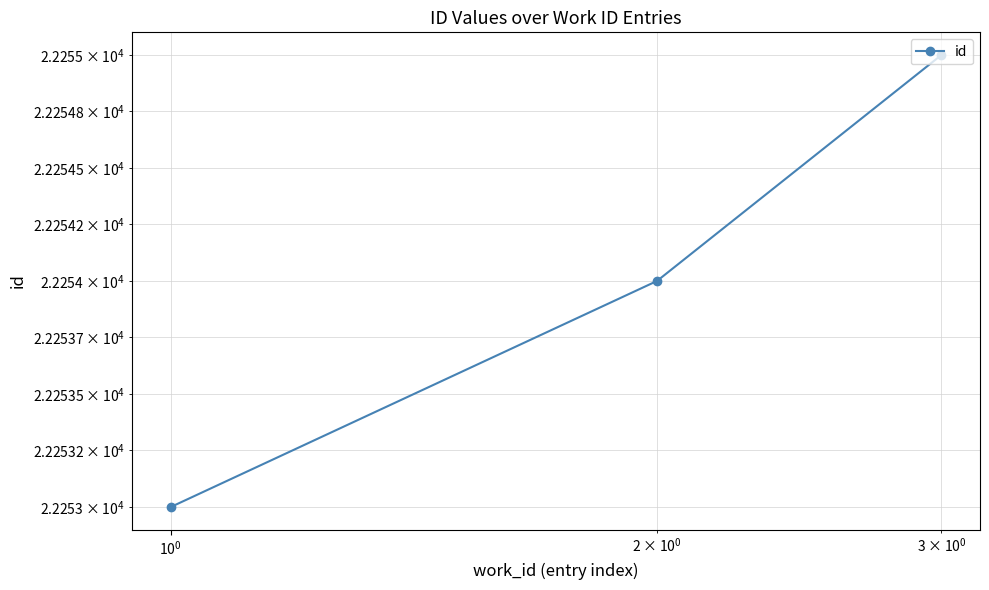

What is the value of the 2nd point from the left?

22254